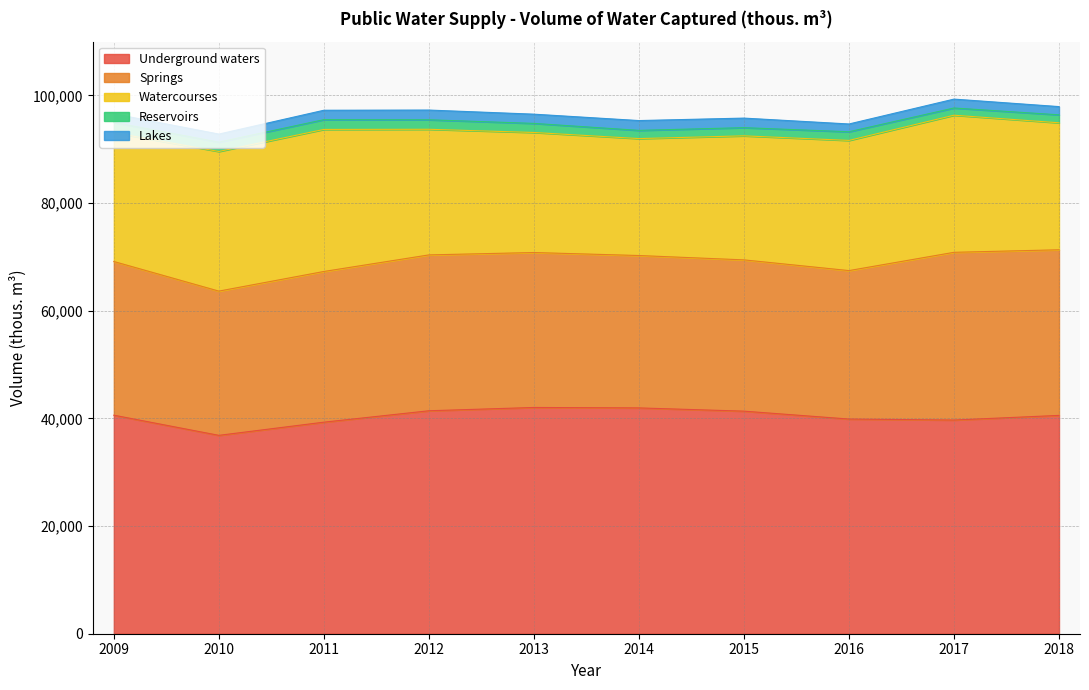

True or false: Underground waters and Lakes cross at least once.

False